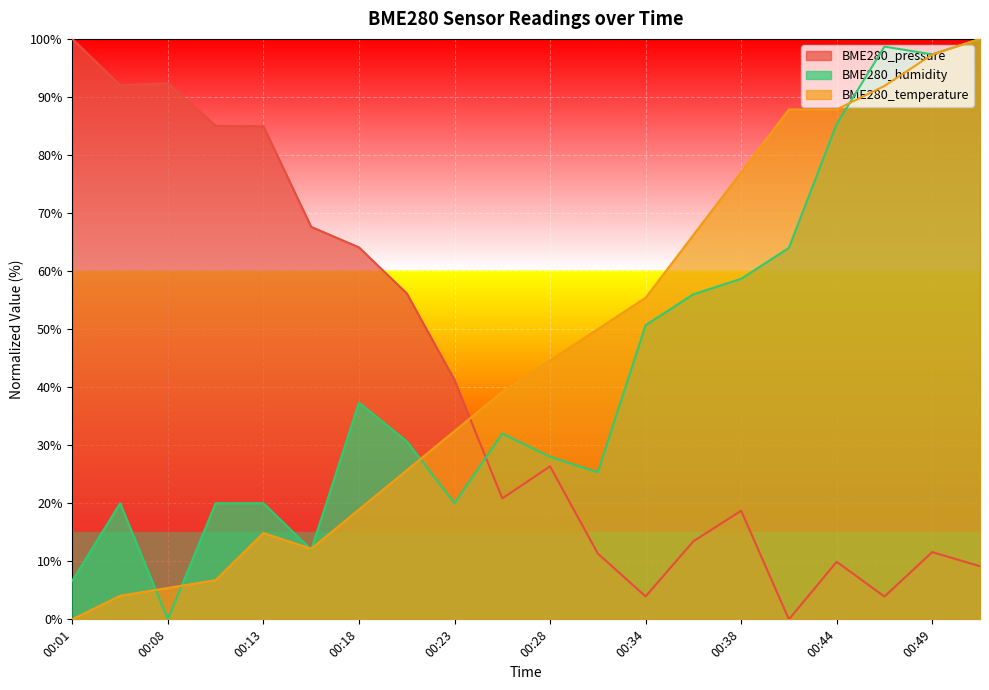

Which category has the highest value across all series?

00:01